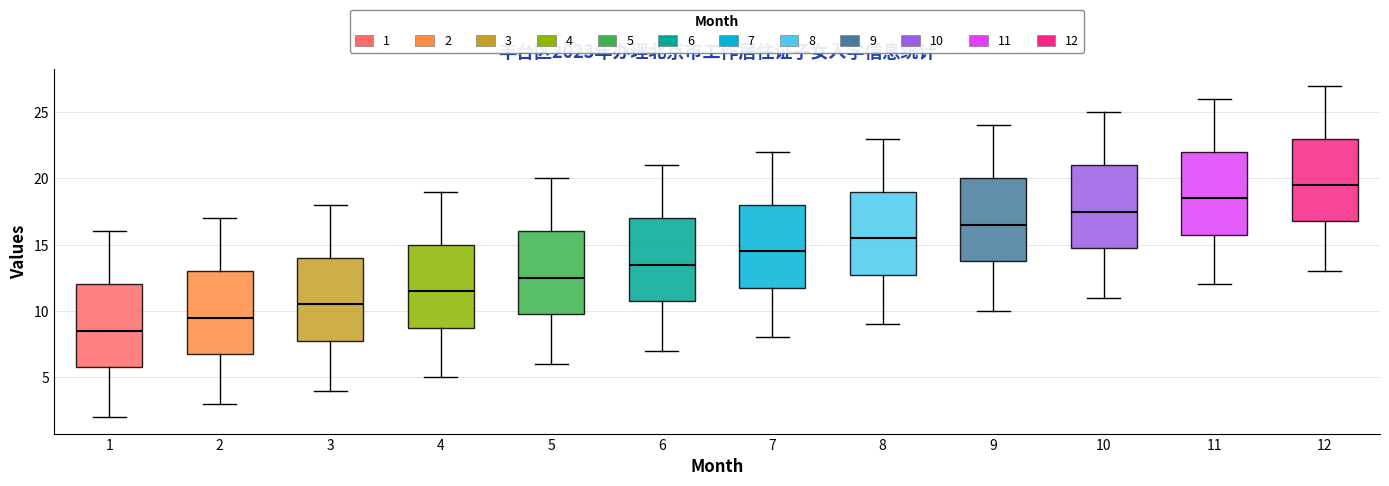

Reading left to right, transcribe this box plot: for each box, give where its median line is, the range the box spans, and where its two whiskers end, as read against the y-axis. The values are not printed on the chart, so give them approximately, as read against the axis.

1: median 8.5, box 6.0 to 12.0, whiskers 2.0 to 16.0
2: median 9.5, box 7.0 to 13.0, whiskers 3.0 to 17.0
3: median 10.5, box 8.0 to 14.0, whiskers 4.0 to 18.0
4: median 11.5, box 9.0 to 15.0, whiskers 5.0 to 19.0
5: median 12.5, box 10.0 to 16.0, whiskers 6.0 to 20.0
6: median 13.5, box 11.0 to 17.0, whiskers 7.0 to 21.0
7: median 14.5, box 12.0 to 18.0, whiskers 8.0 to 22.0
8: median 15.5, box 13.0 to 19.0, whiskers 9.0 to 23.0
9: median 16.5, box 14.0 to 20.0, whiskers 10.0 to 24.0
10: median 17.5, box 15.0 to 21.0, whiskers 11.0 to 25.0
11: median 18.5, box 16.0 to 22.0, whiskers 12.0 to 26.0
12: median 19.5, box 17.0 to 23.0, whiskers 13.0 to 27.0